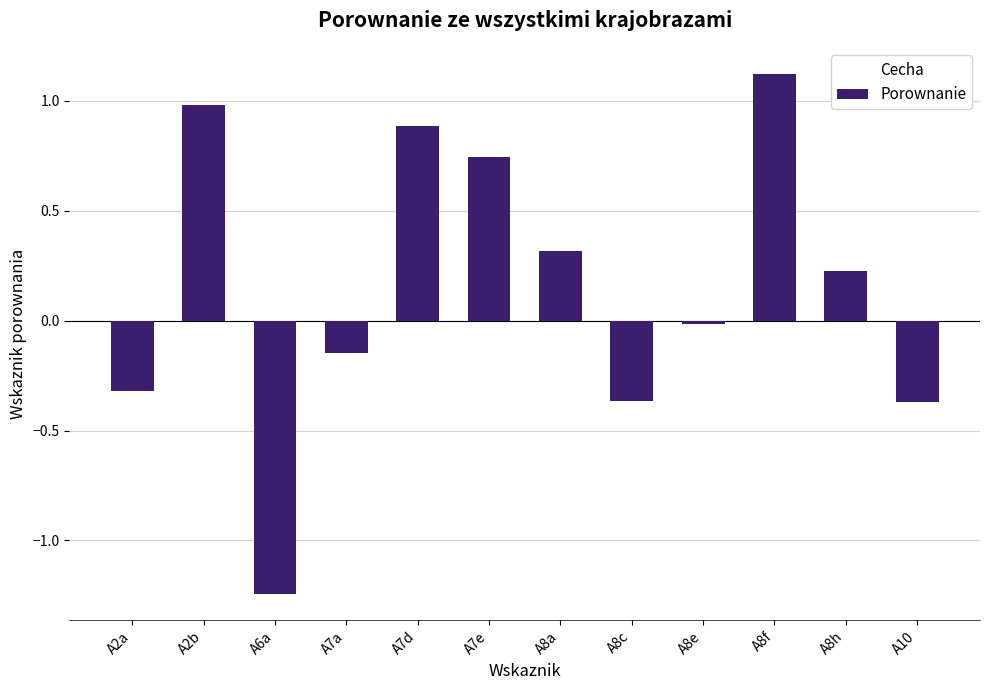

At which category does the chart reach its minimum across all series?

A6a